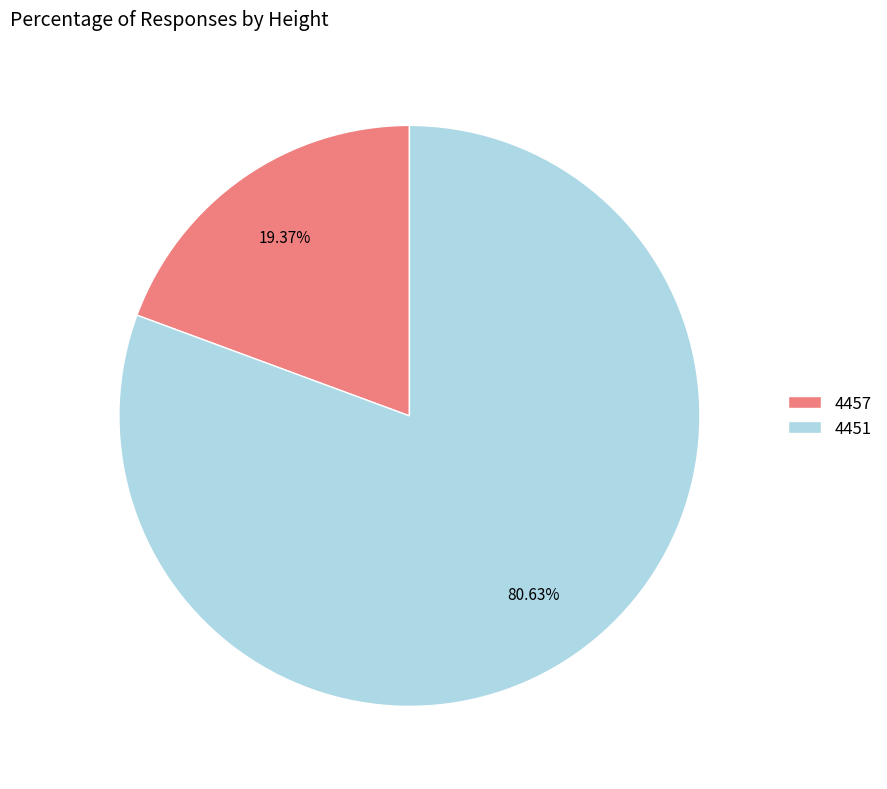

The 4457 slice represents 19% of the pie. True or false?

True